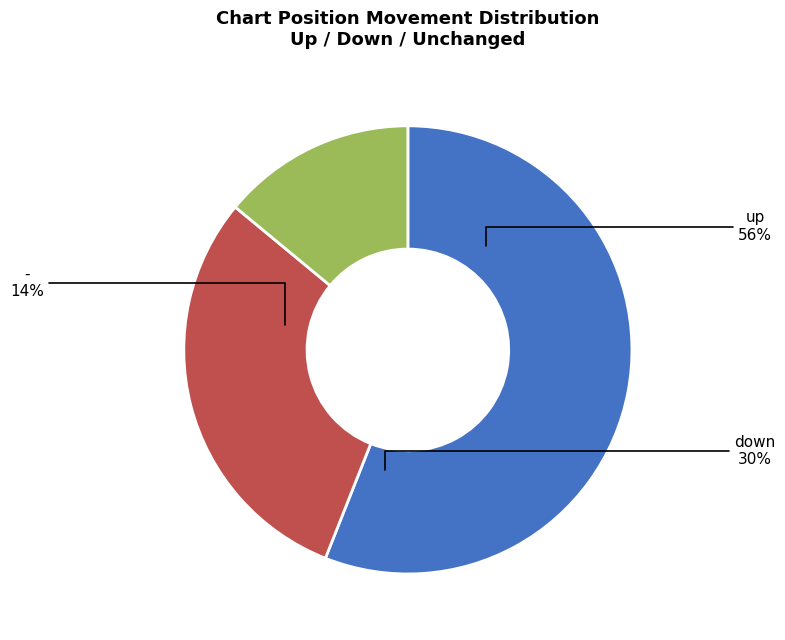

What is the majority slice?

up